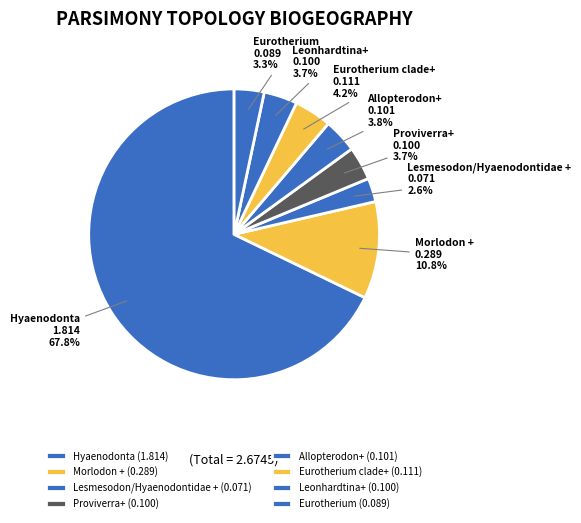

To the nearest percent, what percentage of the pie is Allopterodon+?

4%